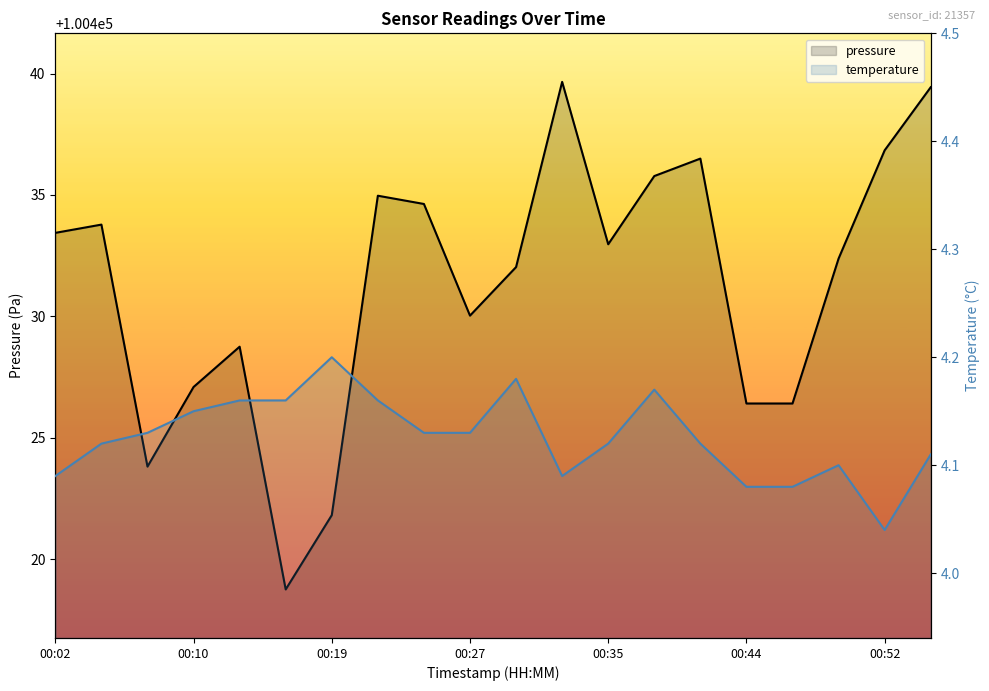

Does the chart display data point markers on the line(s)?

No